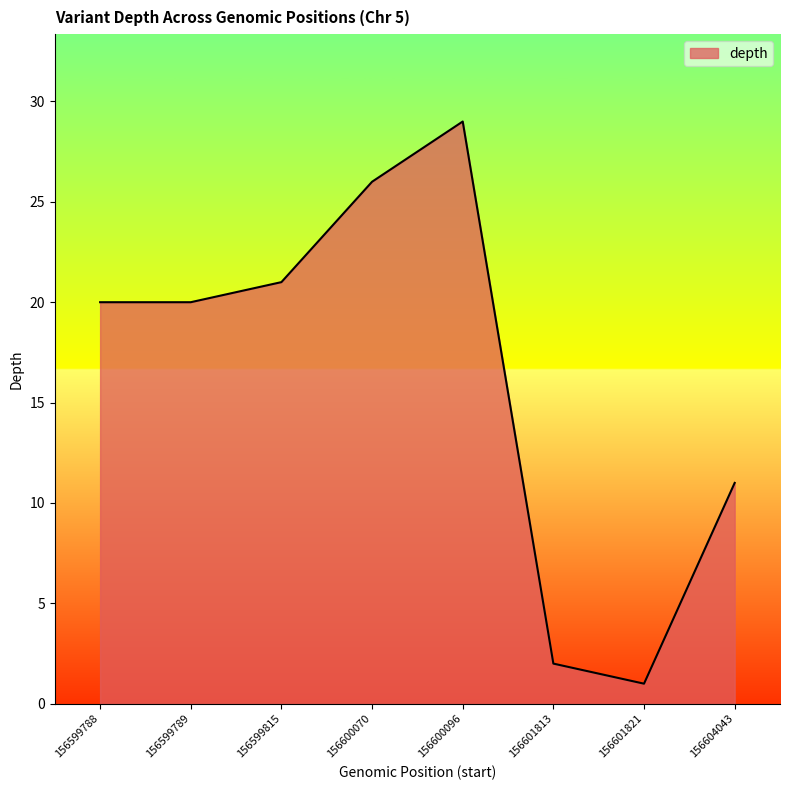

How many interior local peaks (higher than both neighbors) does the data have?

1